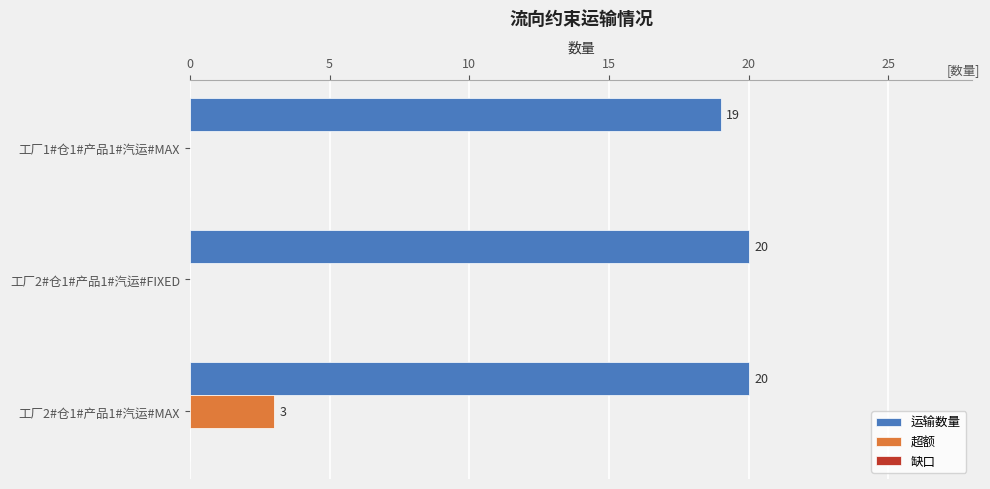

At which category is the sum across all series the highest?

工厂2#仓1#产品1#汽运#MAX